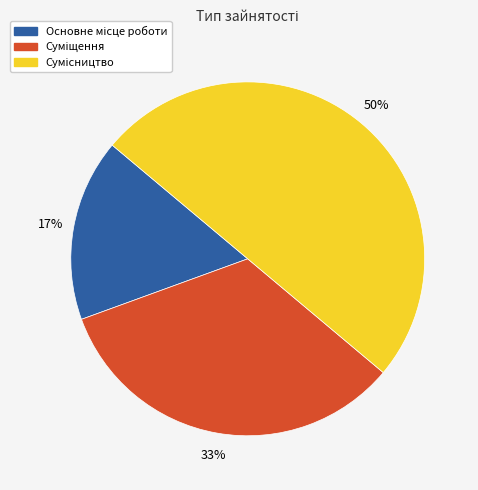

How many slices are in this pie chart?

3